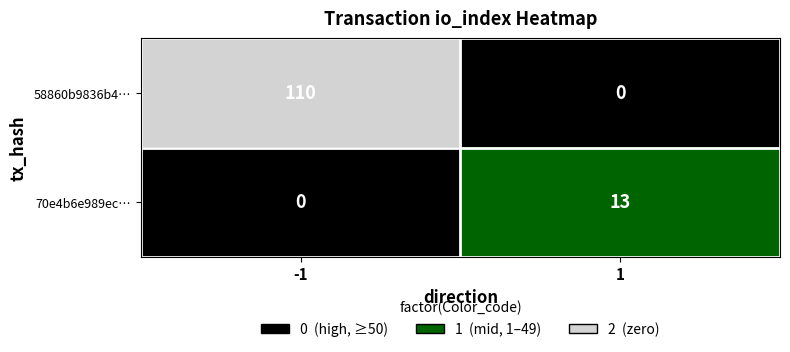

Which series has the largest total across all categories?

58860b9836b4…